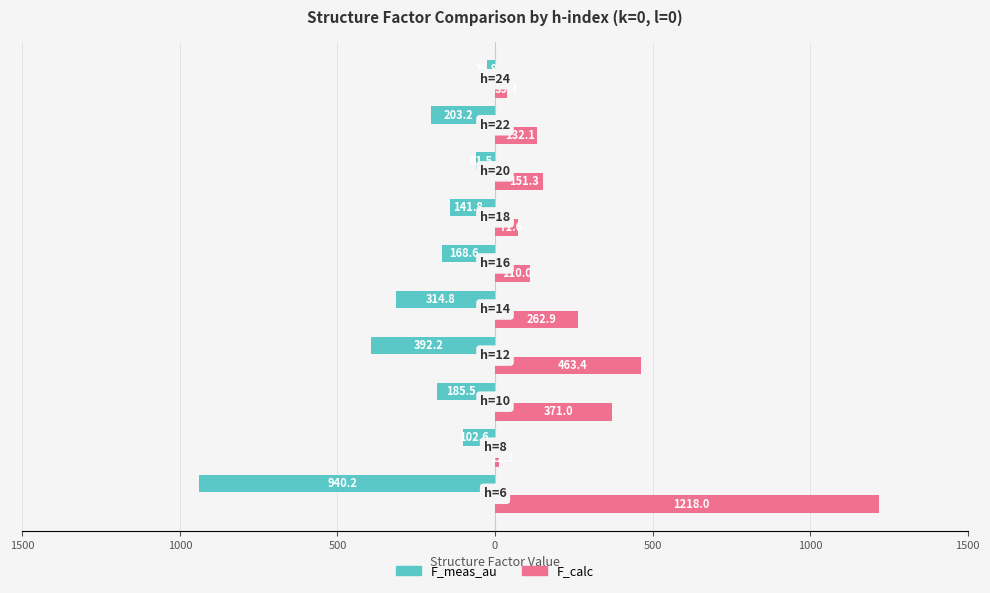

What are all the series names shown in the legend?

F_meas_au, F_calc